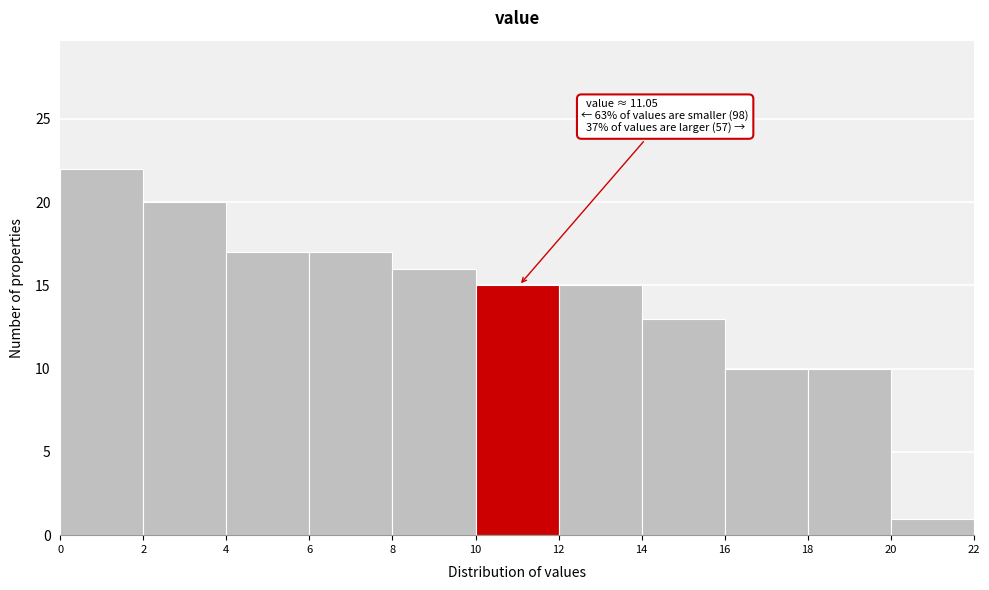

Over which range of the x-axis is the bar tallest?

0 to 2